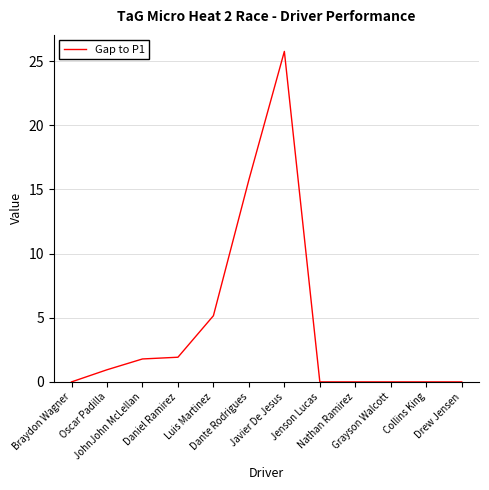

What is the greatest value displayed?

25.7